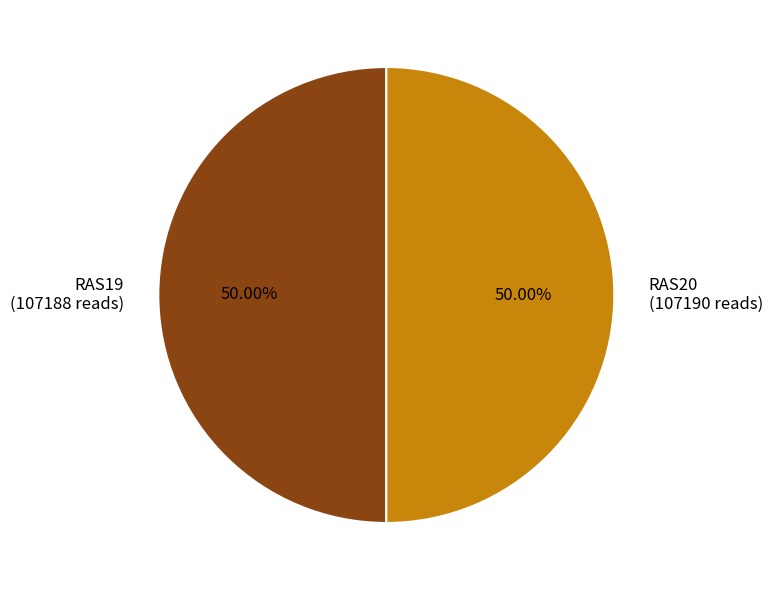

What percentage is NOT represented by RAS20?

50.0%